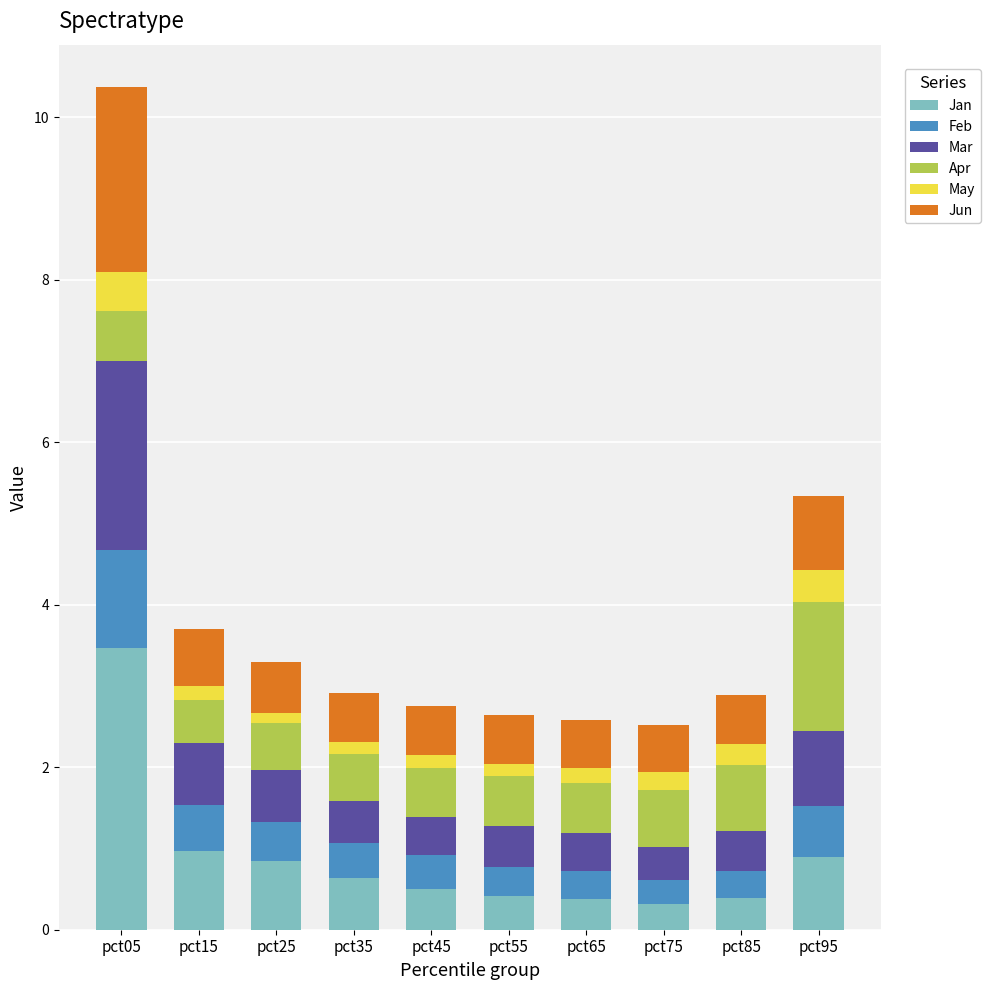

What is the difference between the maximum and minimum values in the Jan series?

3.1